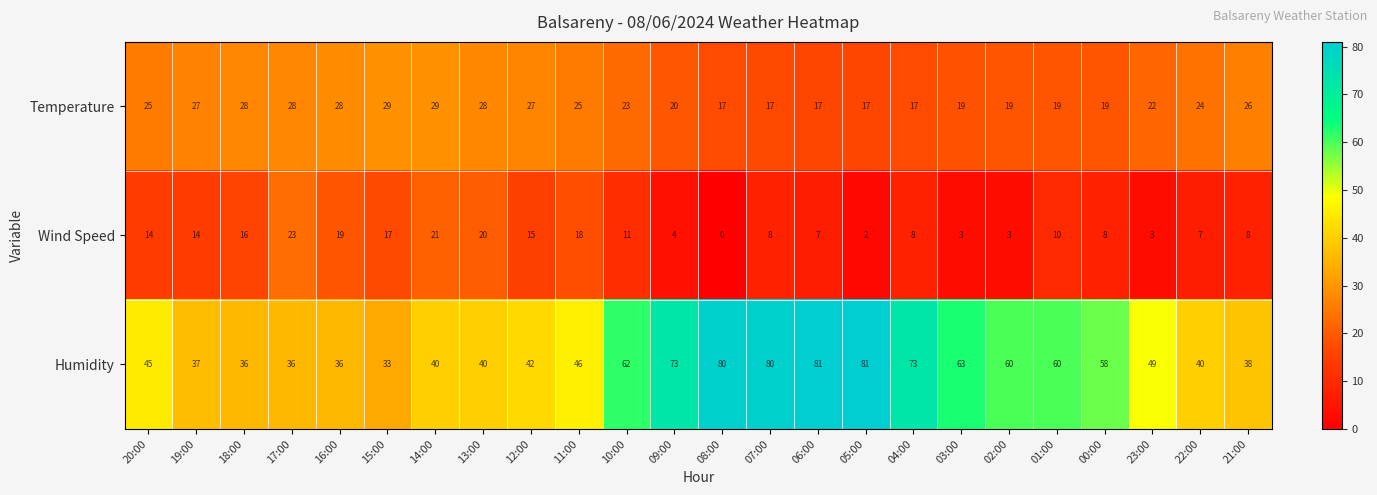

Count the number of data series in this chart.

3